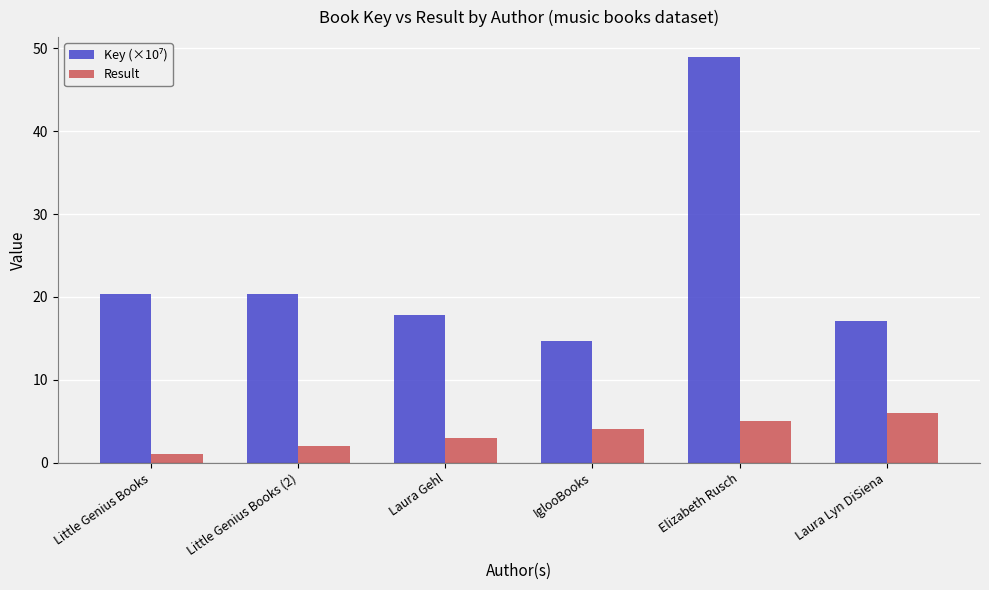

What position from the left is Laura Lyn DiSiena?

6